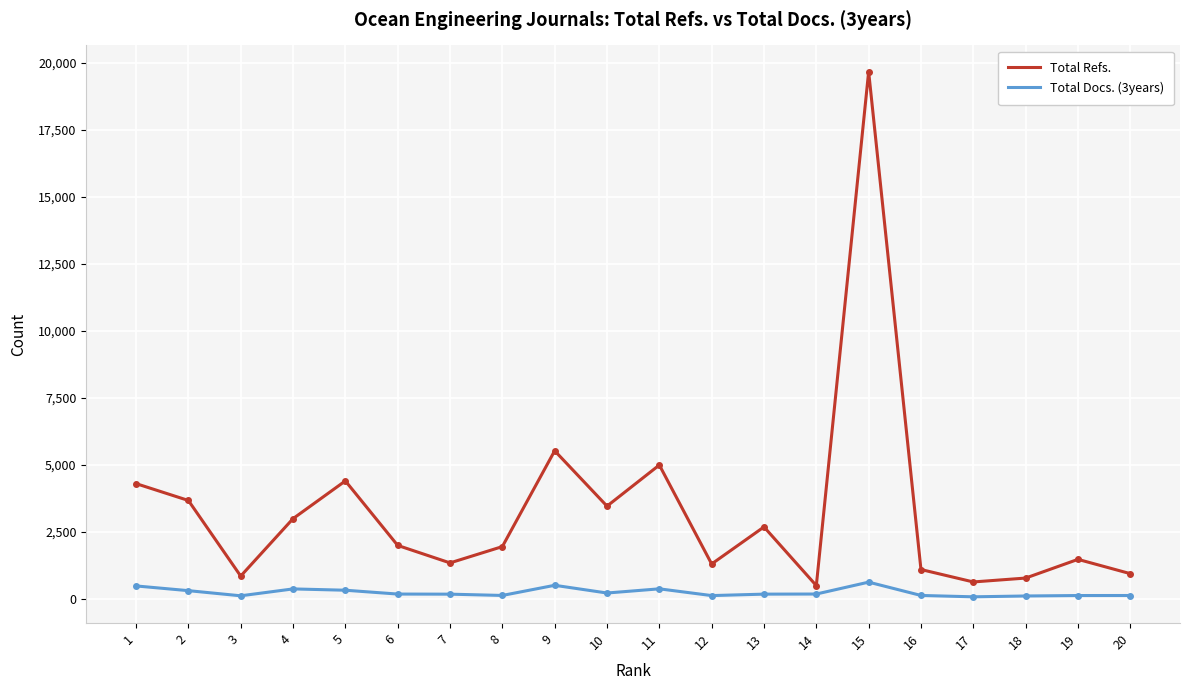

At how many categories does at least one series exceed 14016?

1